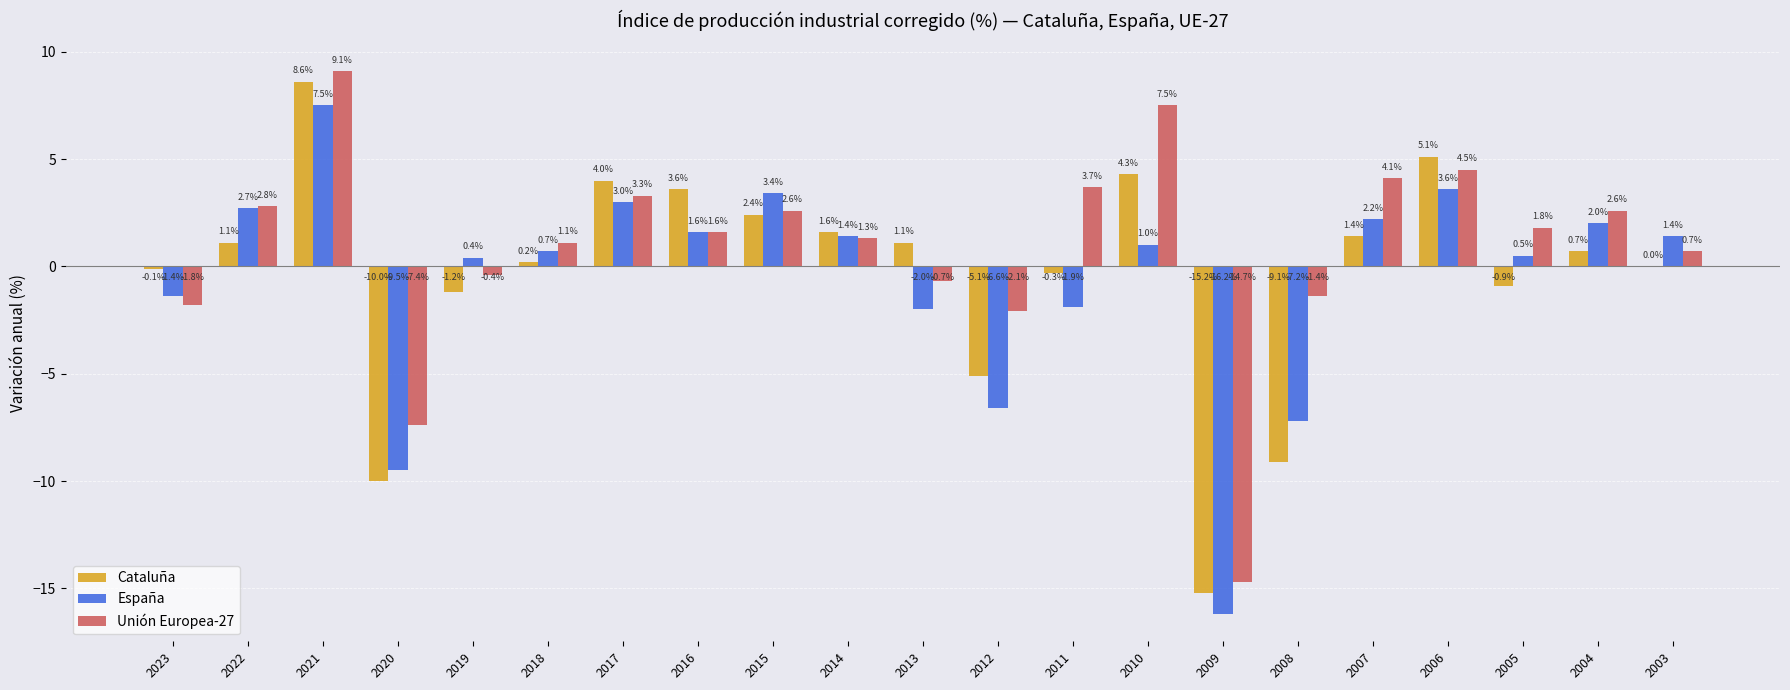

What is the average value of the España series?

-0.6